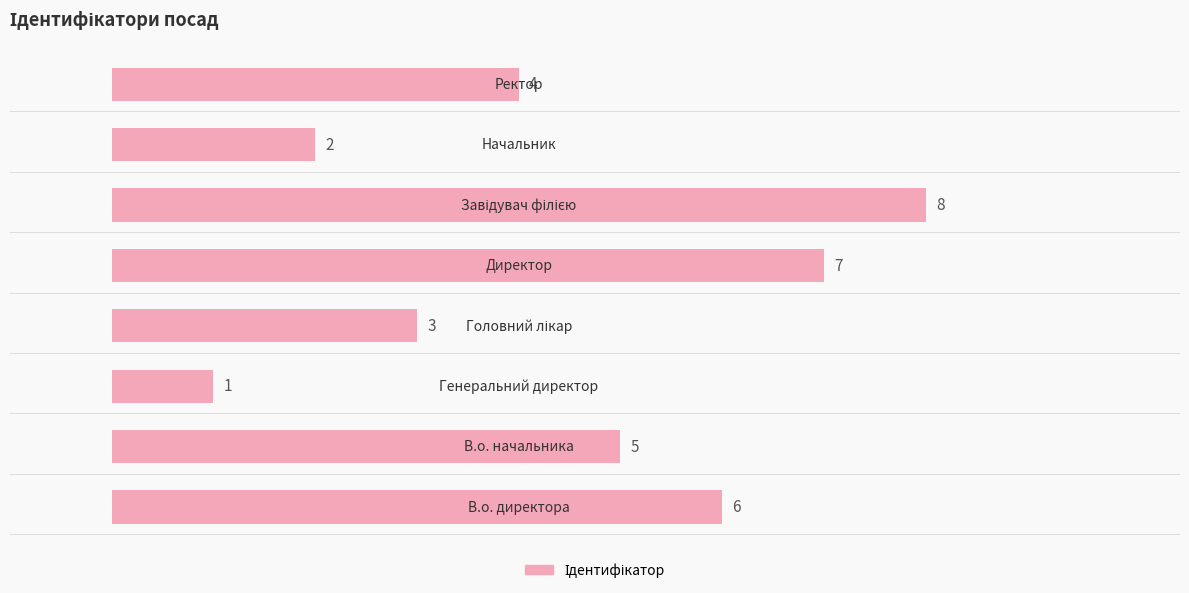

What is the difference between the maximum and minimum values?

7